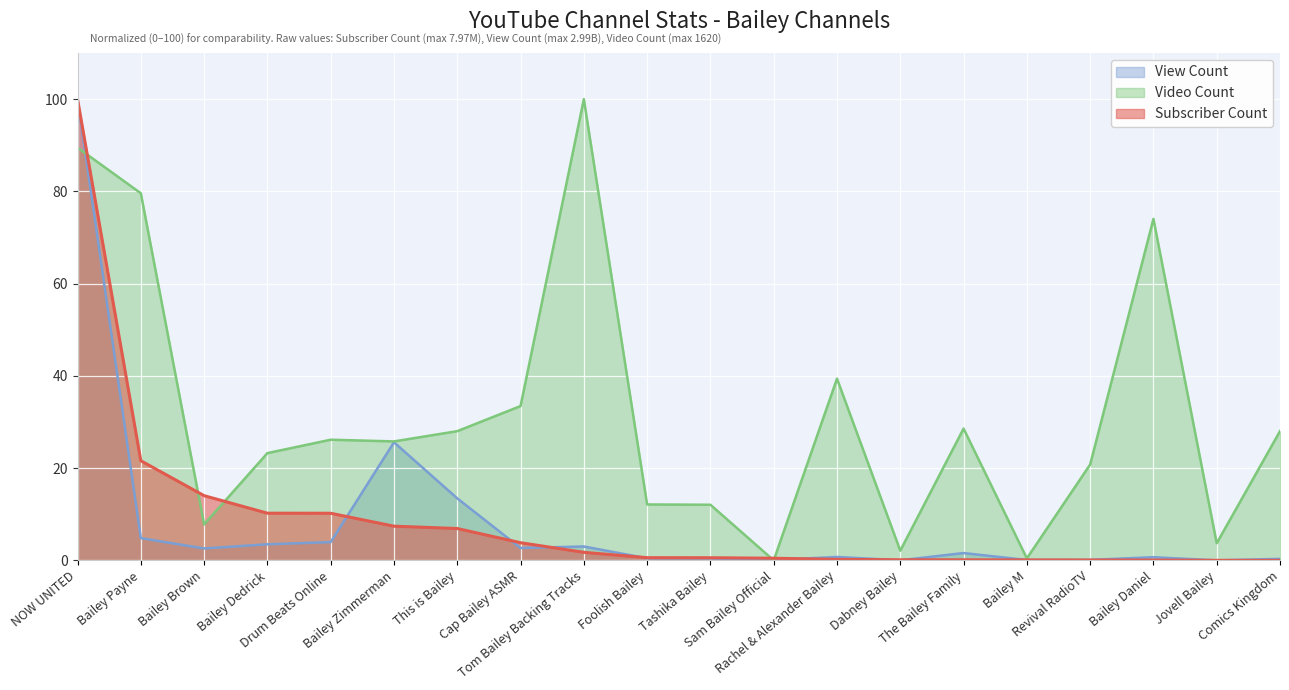

What is the label of the 2nd point from the left?

Bailey Payne